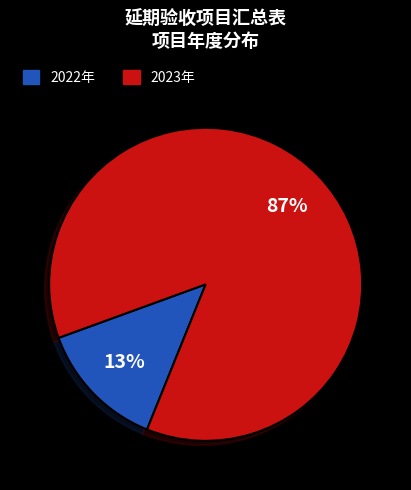

Count the number of slices in the pie.

2